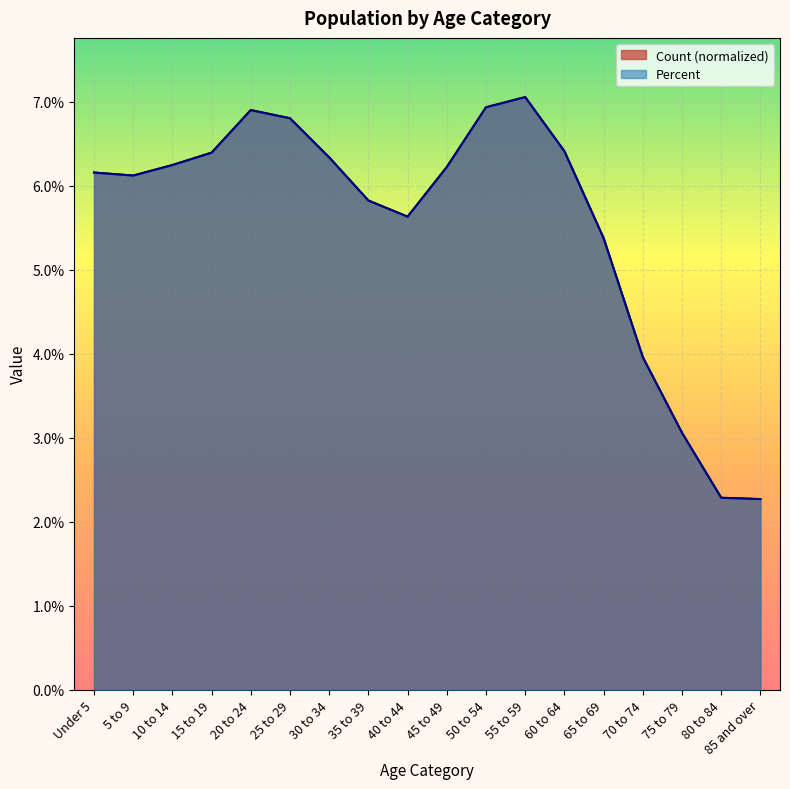

True or false: Count has more than 0 interior local peaks.

True